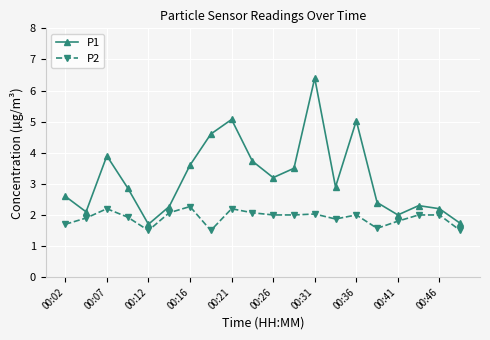

Rank the series by their average value, from lowest to highest.

P2, P1